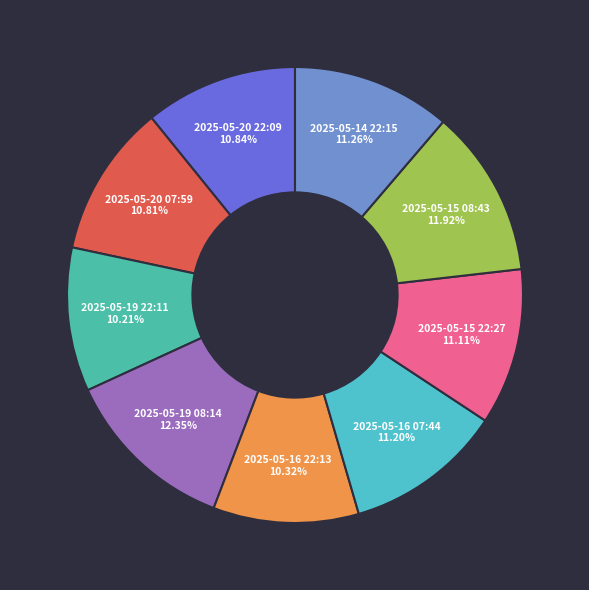

How many slices are in this pie chart?

9